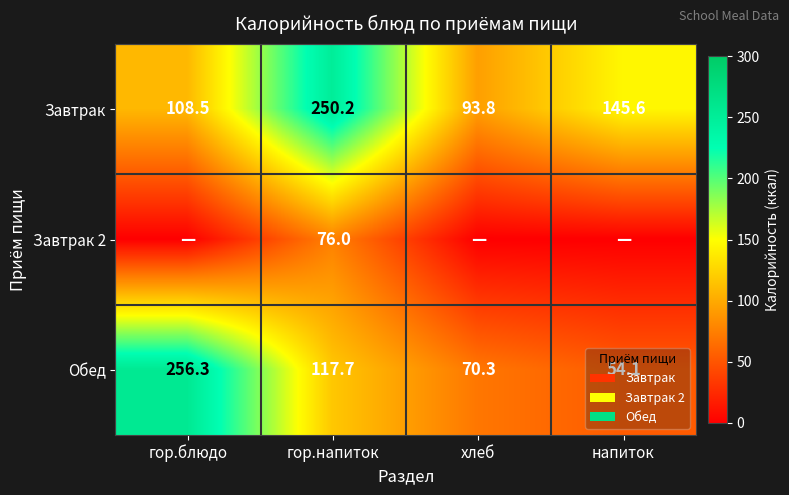

What is the sum of the Обед values at хлеб and напиток?

124.4